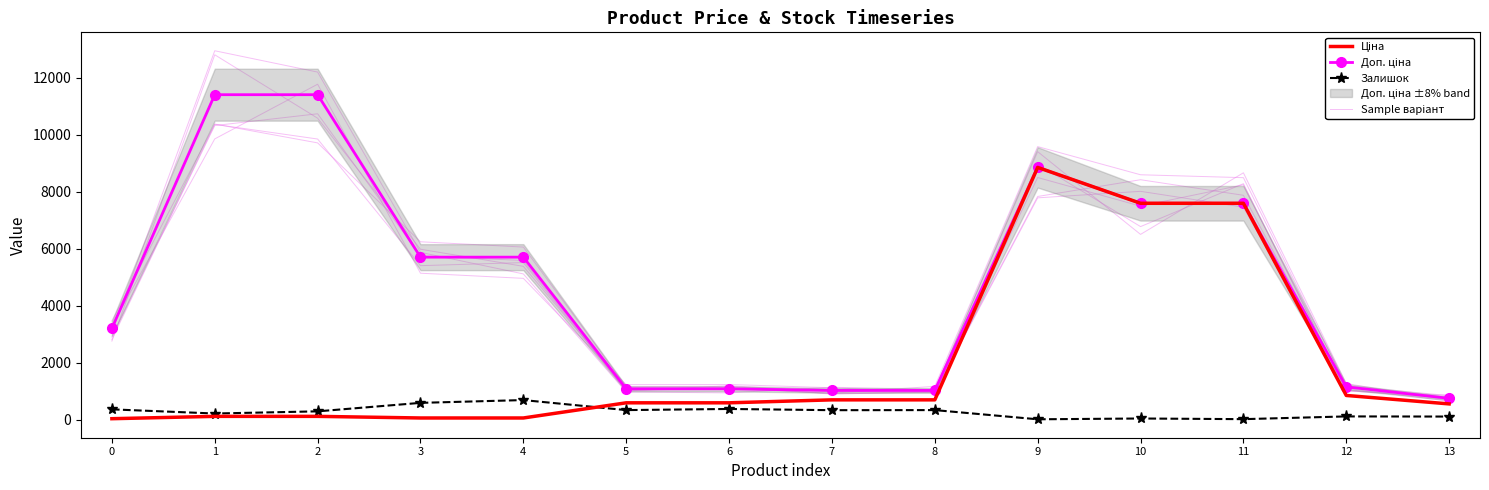

What is the difference between the maximum and minimum values in the Sample варіант series?

12270.3